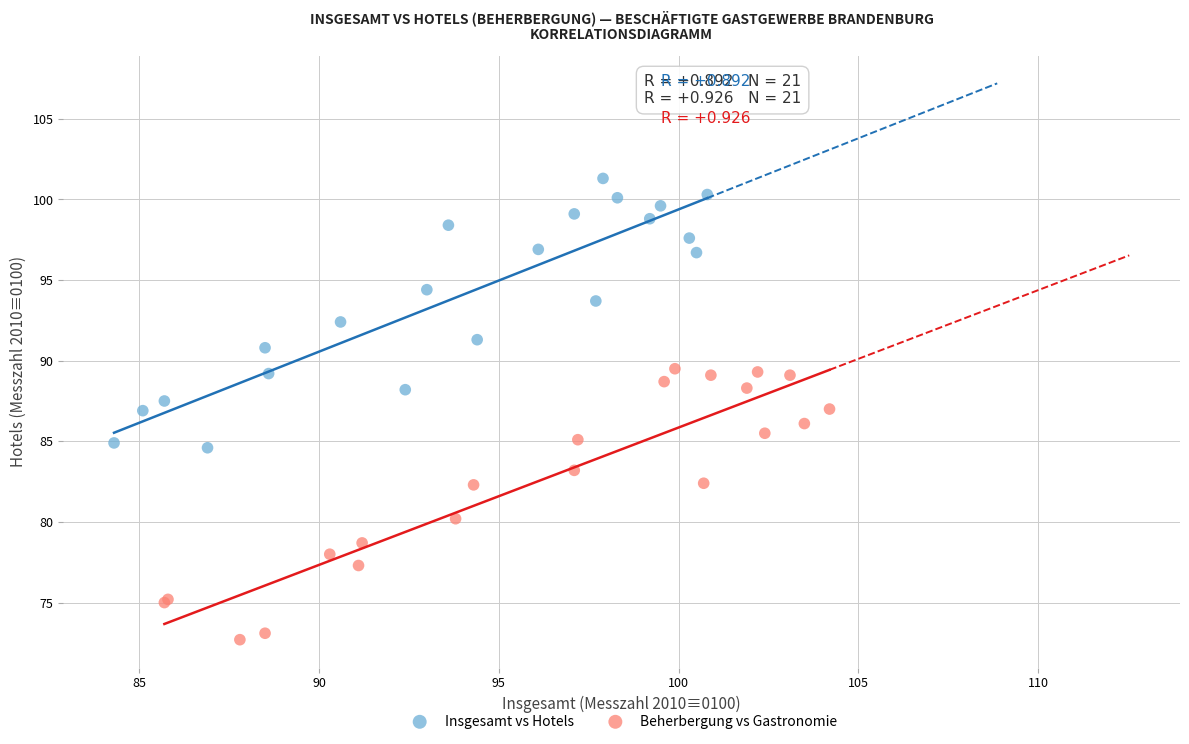

Which series contains the highest Y value?

Insgesamt vs Hotels